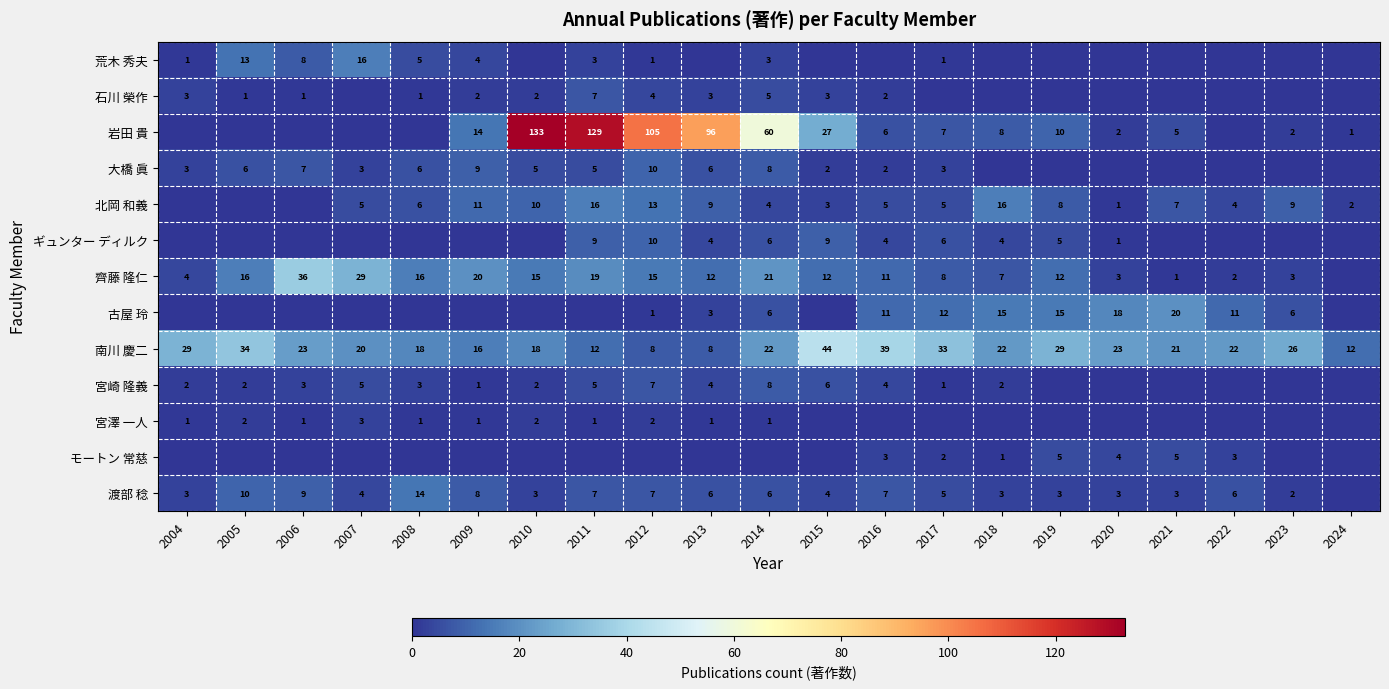

Which category has the highest value in the 南川 慶二 series?

2015